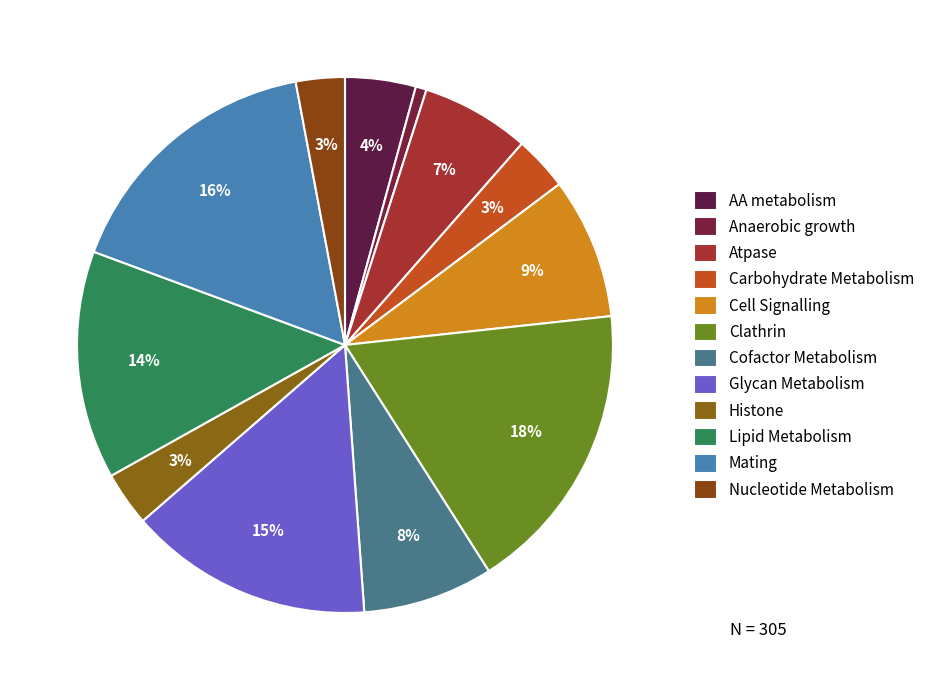

To the nearest percent, what portion does Cofactor Metabolism represent?

8%